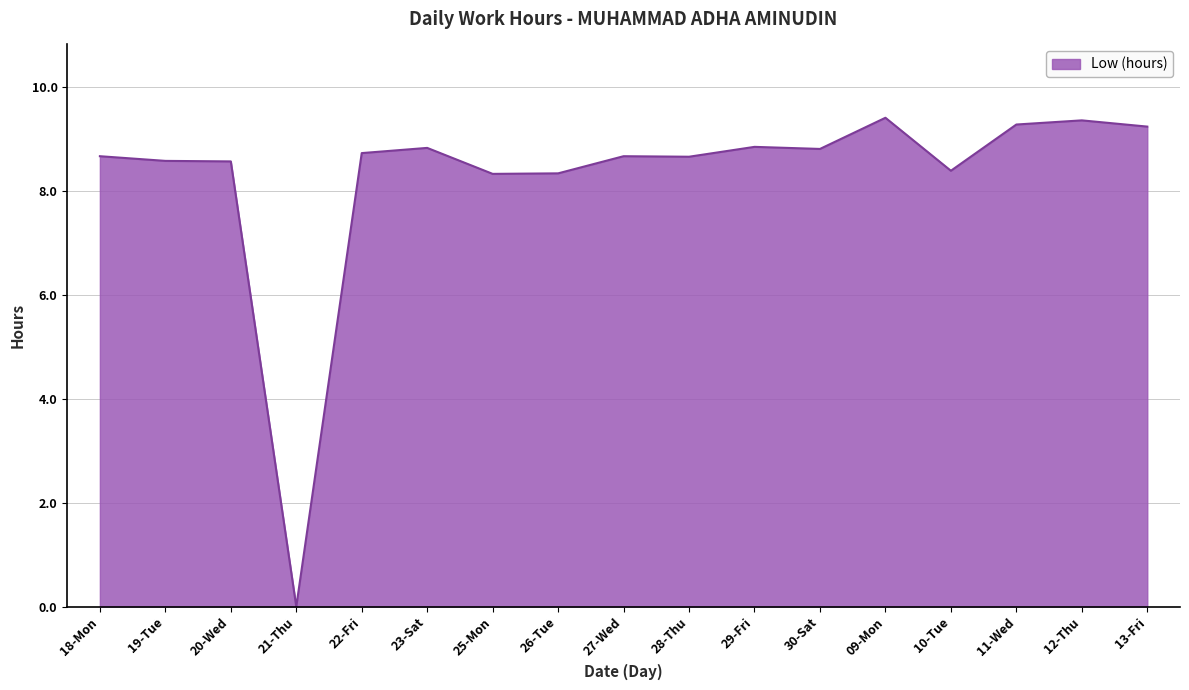

Between 12-Thu and 27-Wed, which is larger?

12-Thu